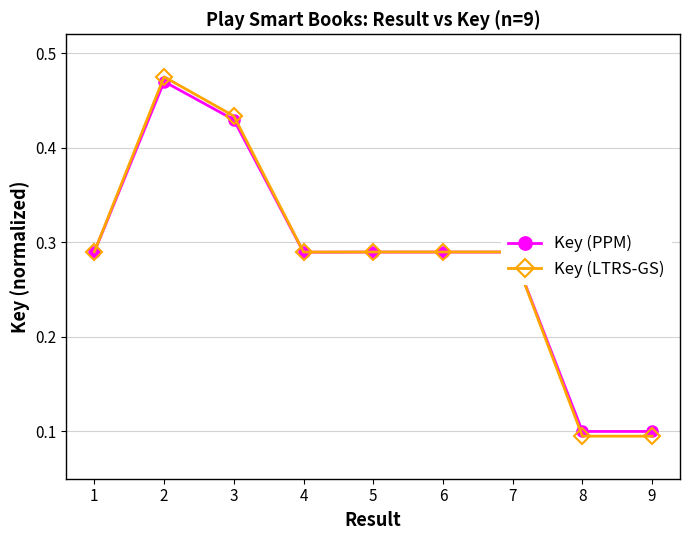

List the series in order of their peak value, highest first.

Key (LTRS-GS), Key (PPM)